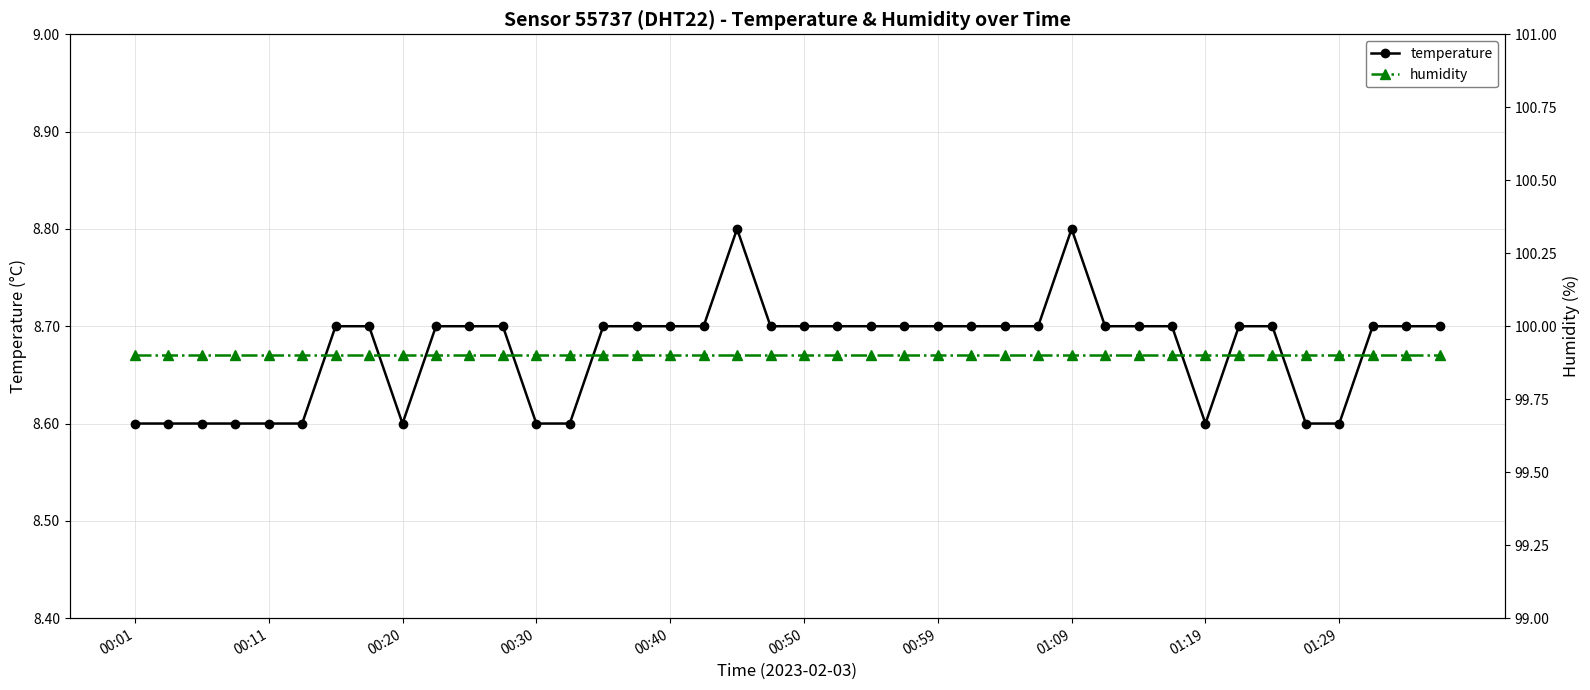

The temperature series shows 5.3 at 15. True or false?

False